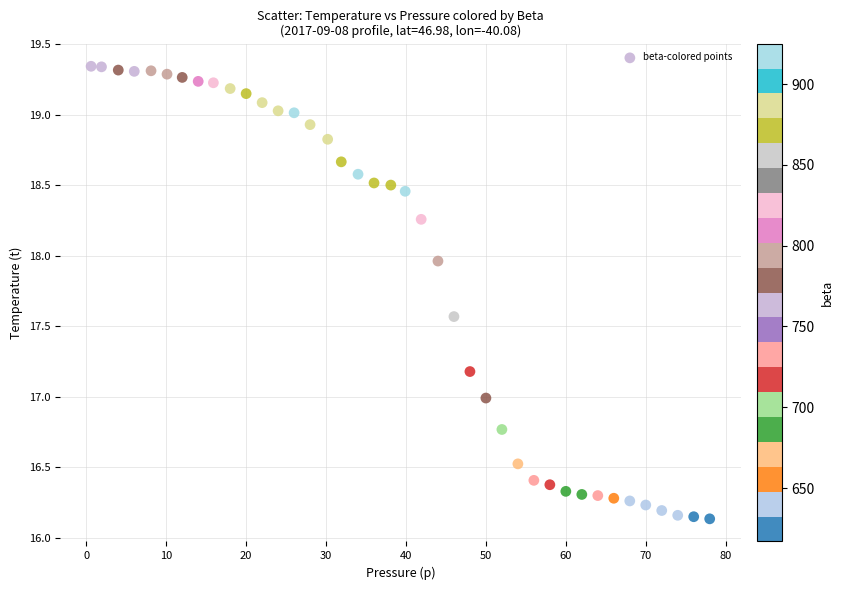

What is the range of X values (max minus min)?

77.4